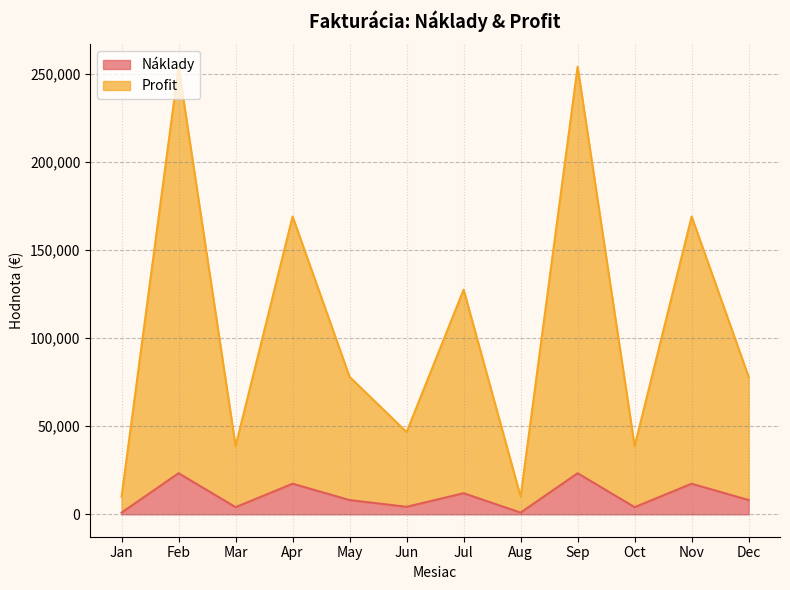

What is the maximum value for Náklady?

23330